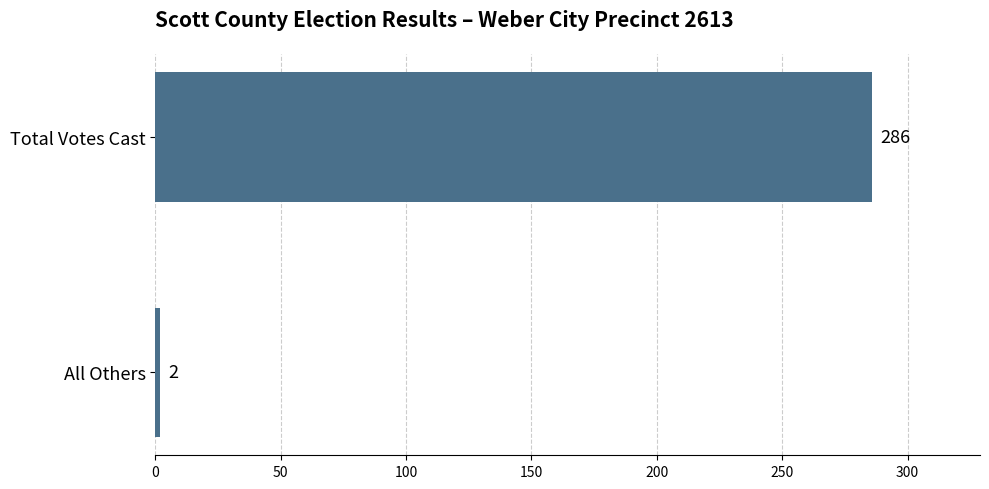

How many categories are shown in the chart?

2